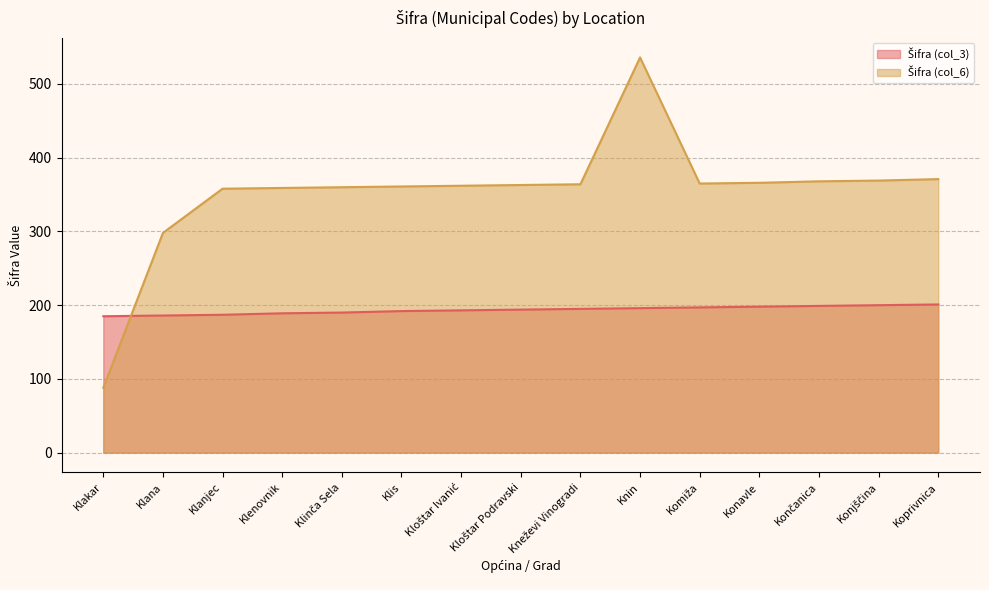

The Šifra (col_3) series shows 196 at Knin. True or false?

True